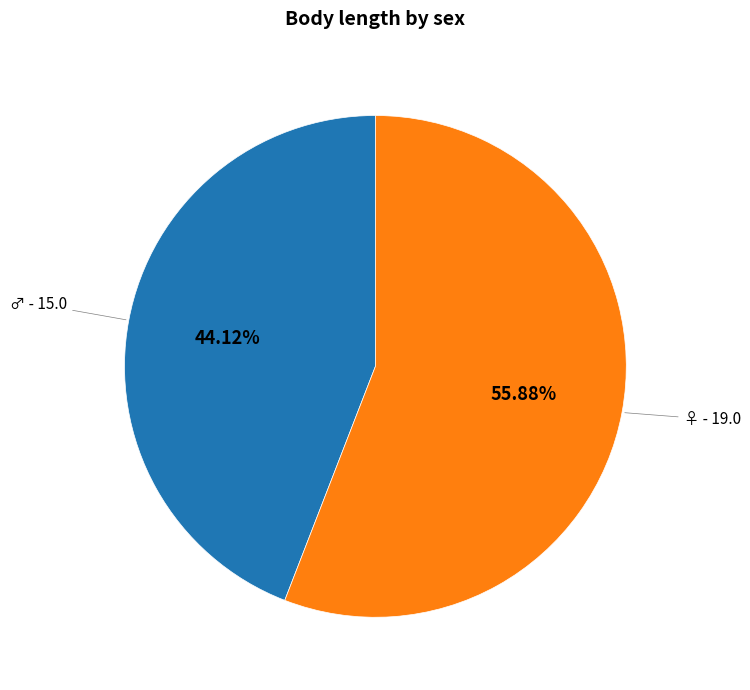

Count the number of slices in the pie.

2